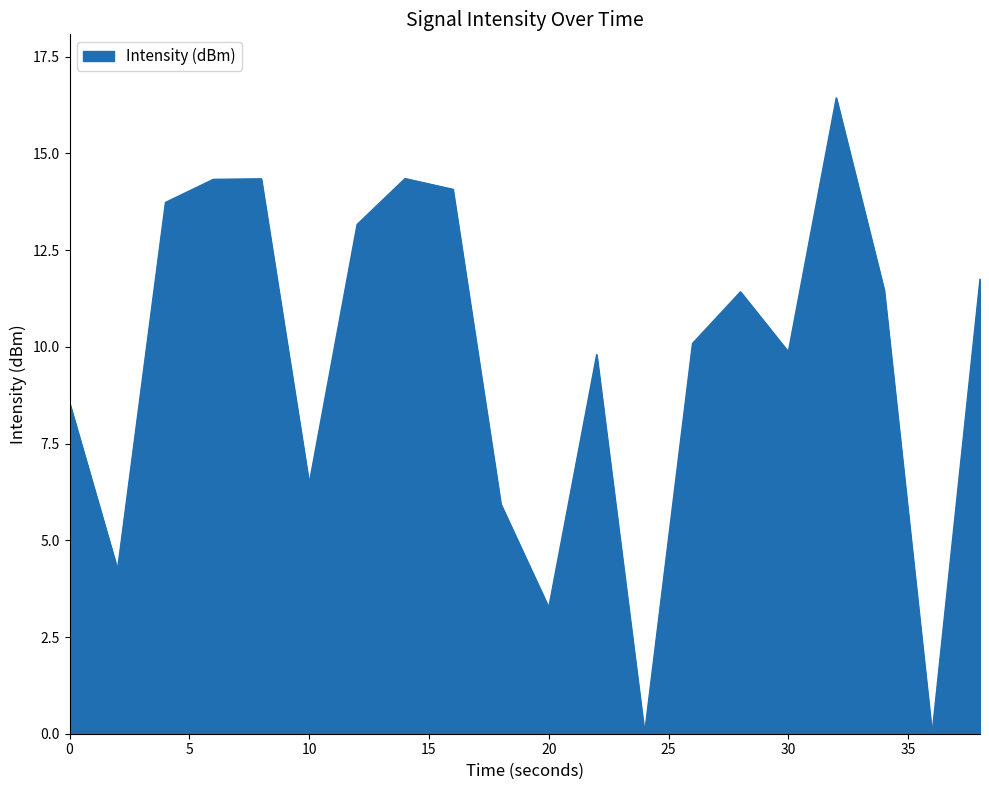

How many values are below 11?

10